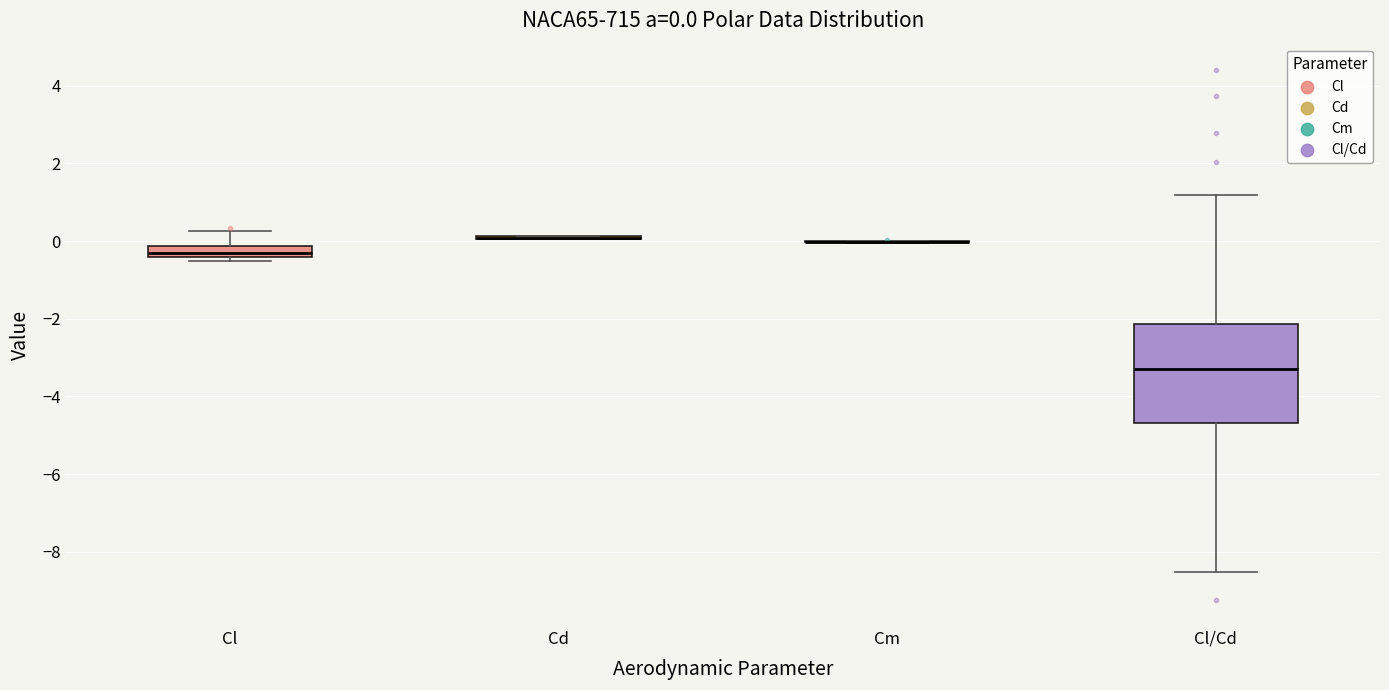

Which box is the tallest, from its lower edge to its upper edge?

Cl/Cd